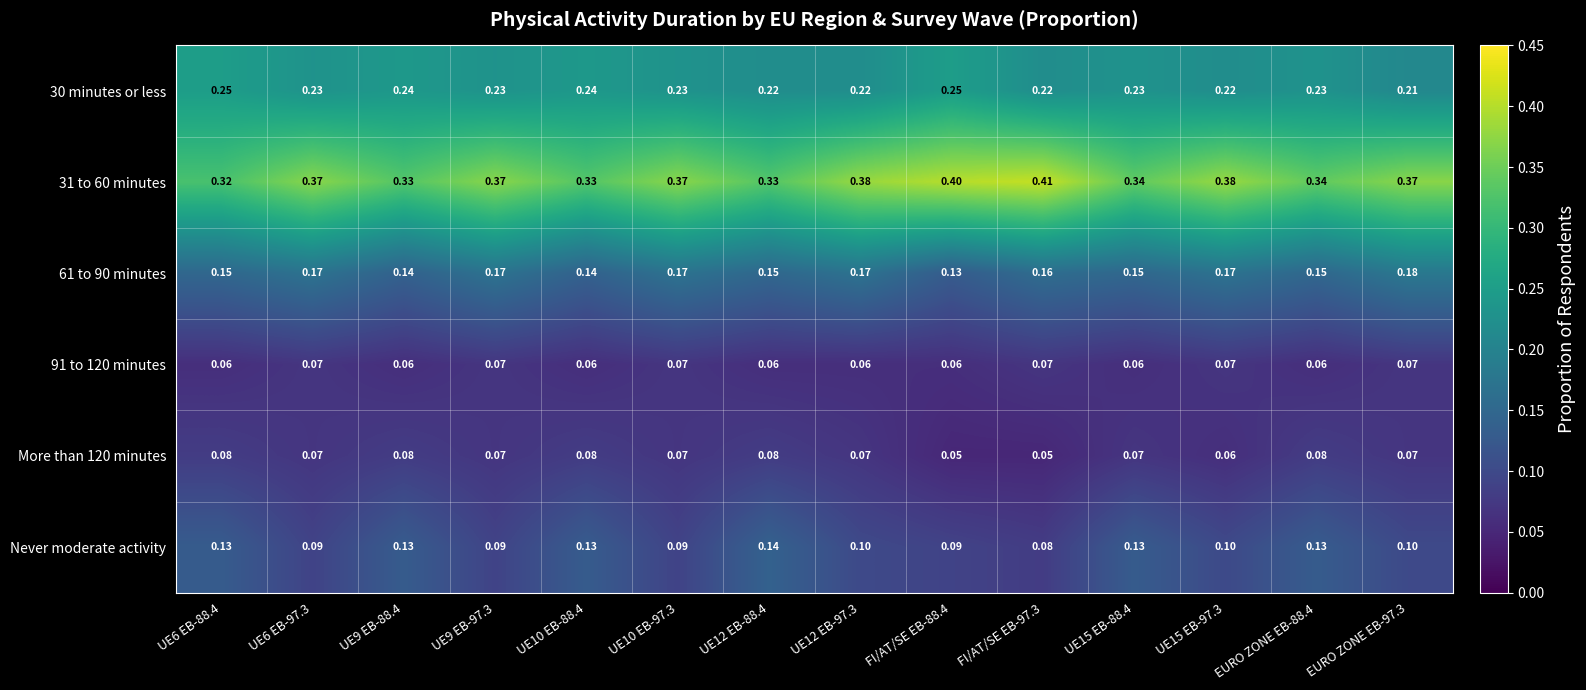

Is the value of 30 minutes or less at UE12 EB-97.3 greater than the value of 91 to 120 minutes at UE12 EB-88.4?

Yes